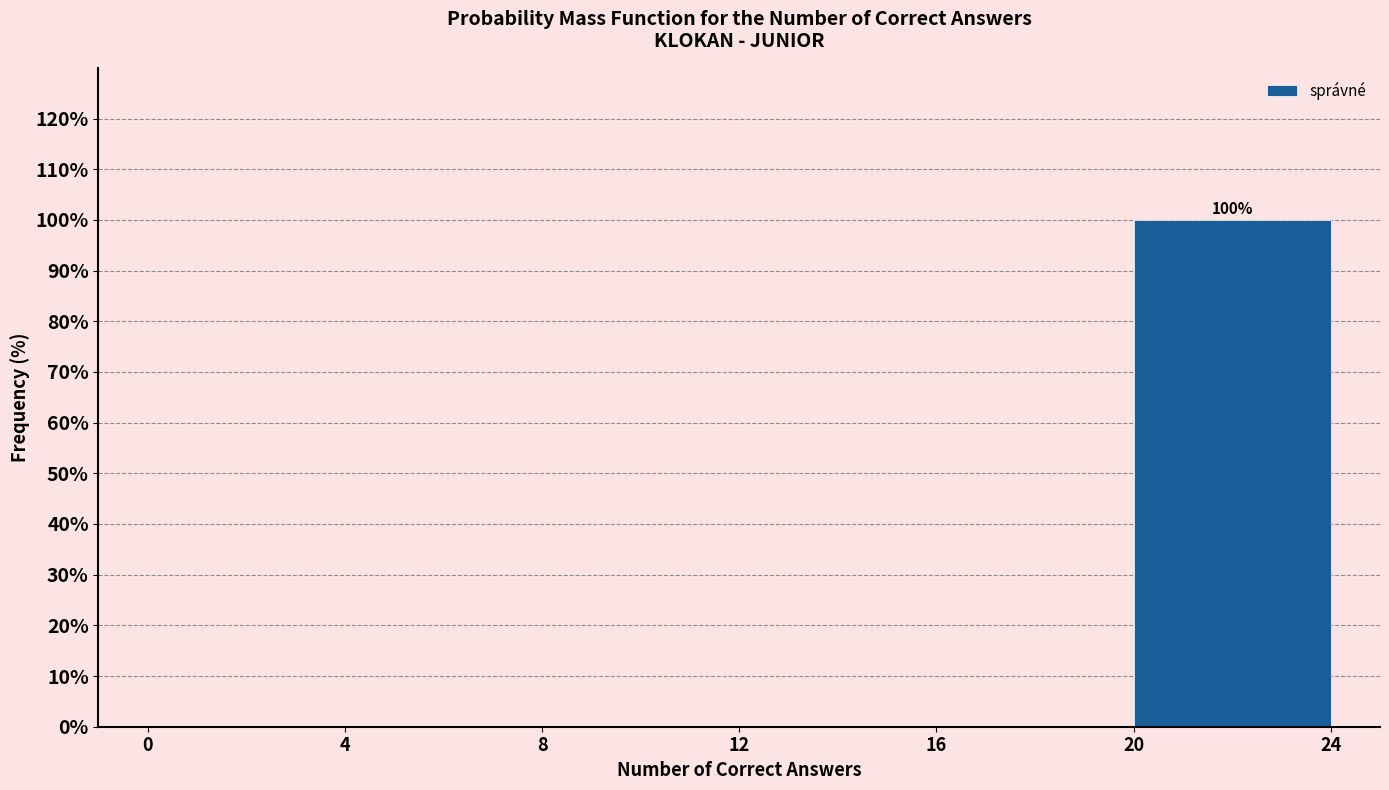

Which range on the x-axis has the tallest bar?

20 to 24